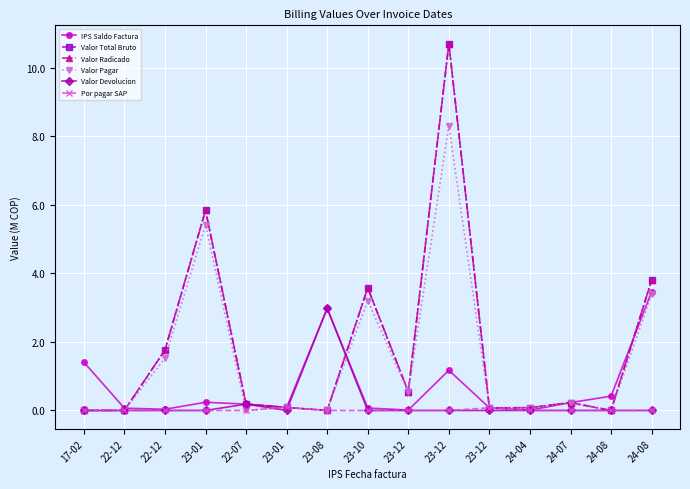

Reading left to right, transcribe all the data shown in this chart.

IPS Saldo Factura: 17-02=1.4	22-12=0.1	22-12=0.0	23-01=0.2	22-07=0.2	23-01=0.1	23-08=3.0	23-10=0.1	23-12=0.0	23-12=1.2	23-12=0.1	24-04=0.0	24-07=0.2	24-08=0.4	24-08=3.5
Valor Total Bruto: 17-02=0.0	22-12=0.0	22-12=1.8	23-01=5.8	22-07=0.2	23-01=0.1	23-08=0.0	23-10=3.6	23-12=0.5	23-12=10.7	23-12=0.1	24-04=0.1	24-07=0.2	24-08=0.0	24-08=3.8
Valor Radicado: 17-02=0.0	22-12=0.0	22-12=1.8	23-01=5.8	22-07=0.2	23-01=0.1	23-08=0.0	23-10=3.6	23-12=0.5	23-12=10.7	23-12=0.1	24-04=0.1	24-07=0.2	24-08=0.0	24-08=3.8
Valor Pagar: 17-02=0.0	22-12=0.0	22-12=1.5	23-01=5.4	22-07=0.0	23-01=0.1	23-08=0.0	23-10=3.2	23-12=0.5	23-12=8.3	23-12=0.1	24-04=0.1	24-07=0.2	24-08=0.0	24-08=3.4
Valor Devolucion: 17-02=0.0	22-12=0.0	22-12=0.0	23-01=0.0	22-07=0.2	23-01=0.0	23-08=3.0	23-10=0.0	23-12=0.0	23-12=0.0	23-12=0.0	24-04=0.0	24-07=0.0	24-08=0.0	24-08=0.0
Por pagar SAP: 17-02=0.0	22-12=0.0	22-12=0.0	23-01=0.0	22-07=0.0	23-01=0.1	23-08=0.0	23-10=0.0	23-12=0.0	23-12=0.0	23-12=0.1	24-04=0.0	24-07=0.0	24-08=0.0	24-08=0.0